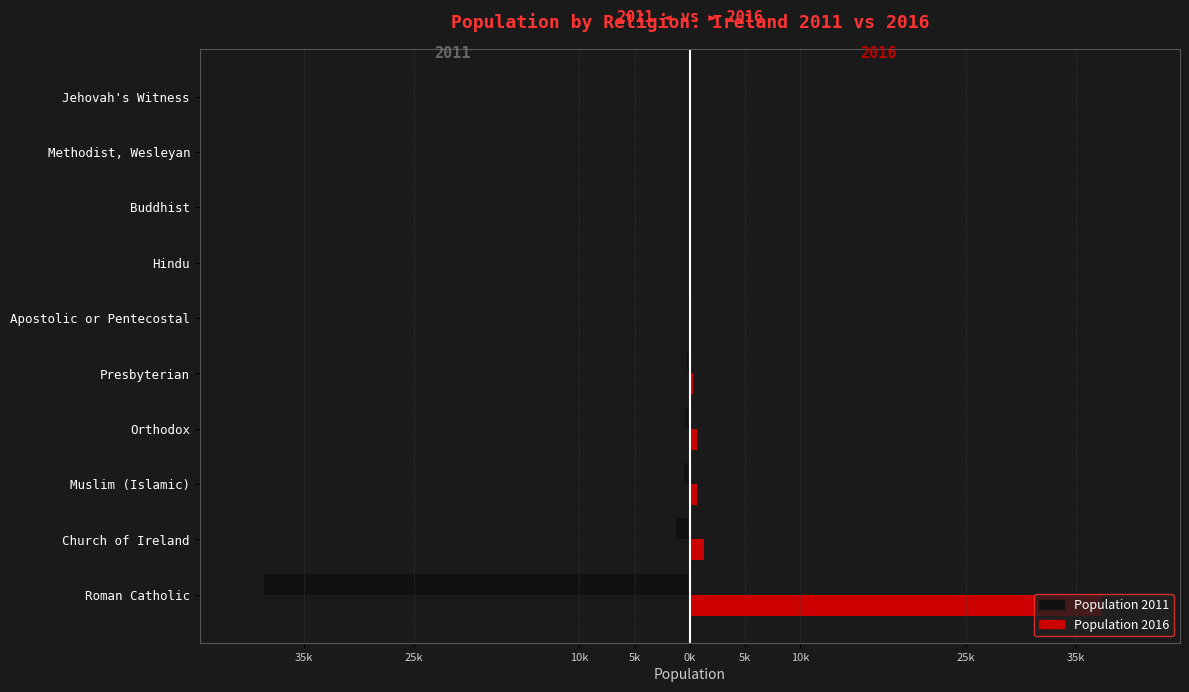

What are all the series names shown in the legend?

Population 2011, Population 2016